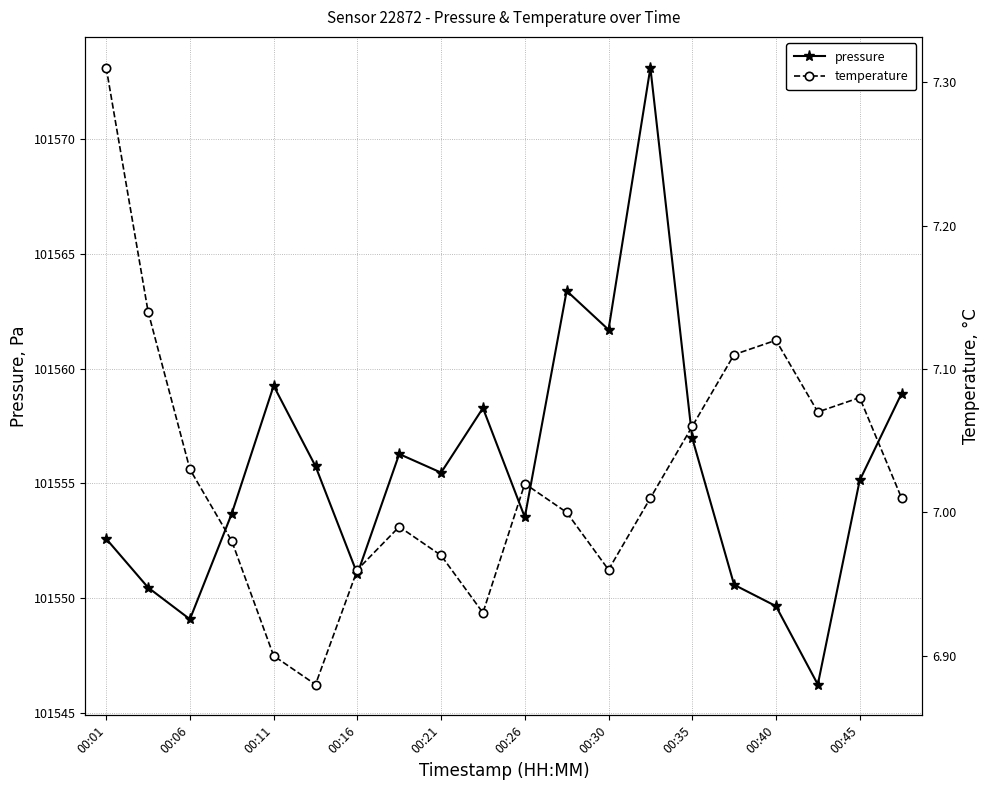

The value of pressure at 00:35 is 101557.0. True or false?

True